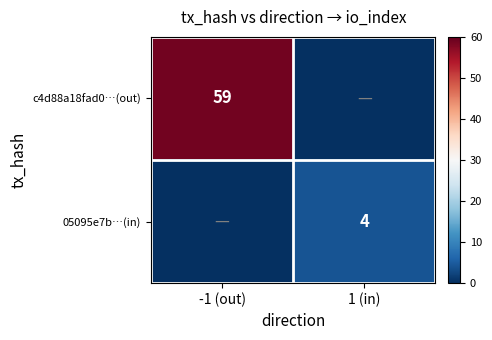

The value of 05095e7b…(in) at 1 (in) is 7. True or false?

False